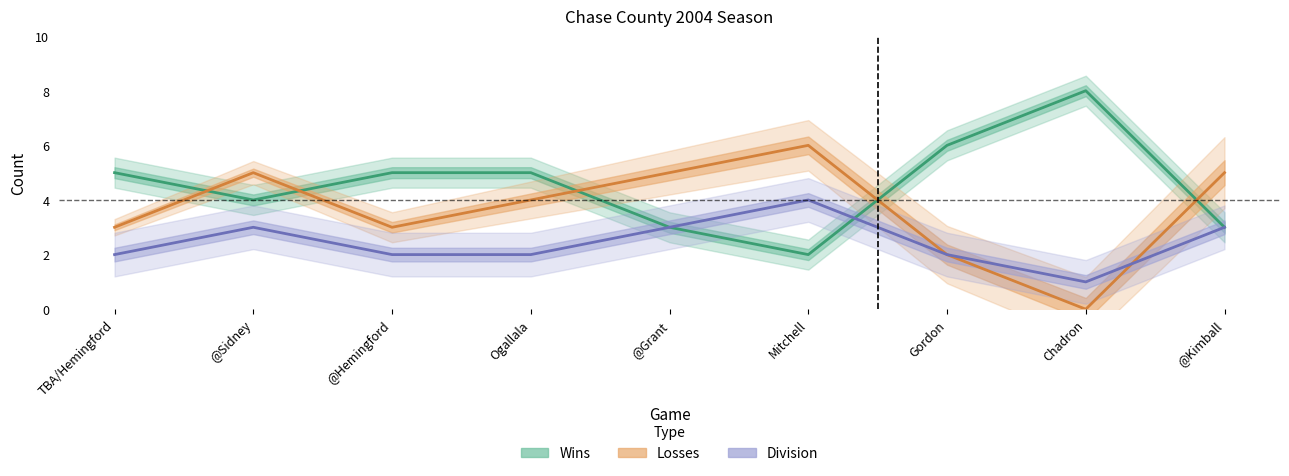

Reading right to left, what are all the values shown in this chart?

Wins: 3	8	6	2	3	5	5	4	5
Losses: 5	0	2	6	5	4	3	5	3
Division: 3	1	2	4	3	2	2	3	2